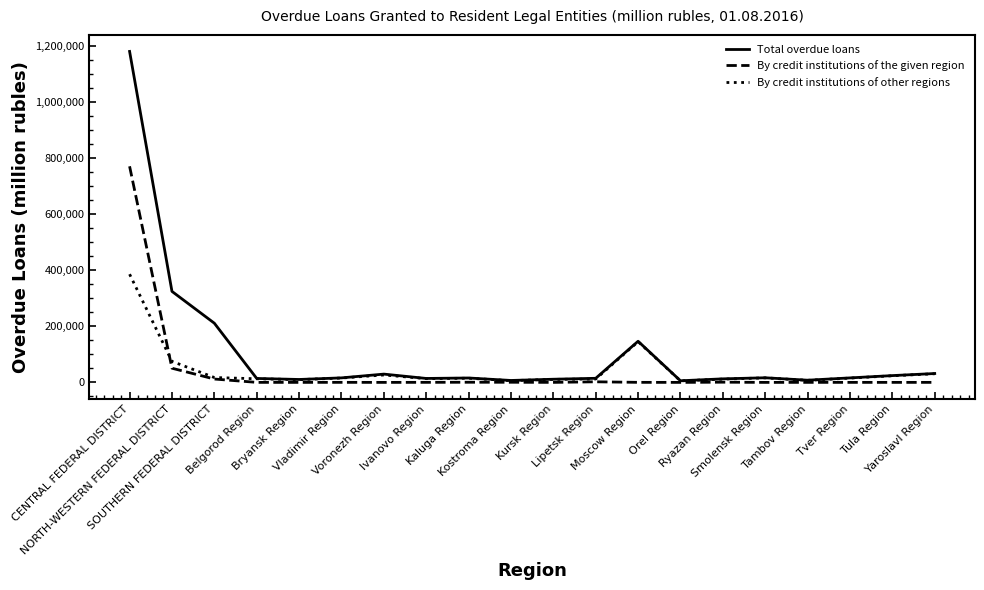

Which category has the highest value in the By credit institutions of other regions series?

CENTRAL FEDERAL DISTRICT